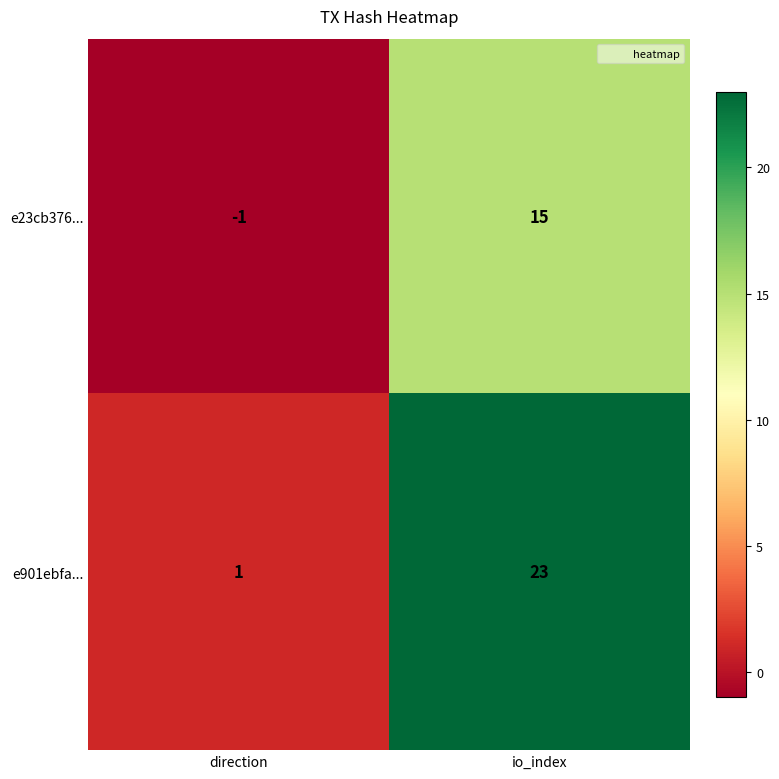

Reading right to left, extract all data points from this chart.

e23cb376...: 15	-1
e901ebfa...: 23	1